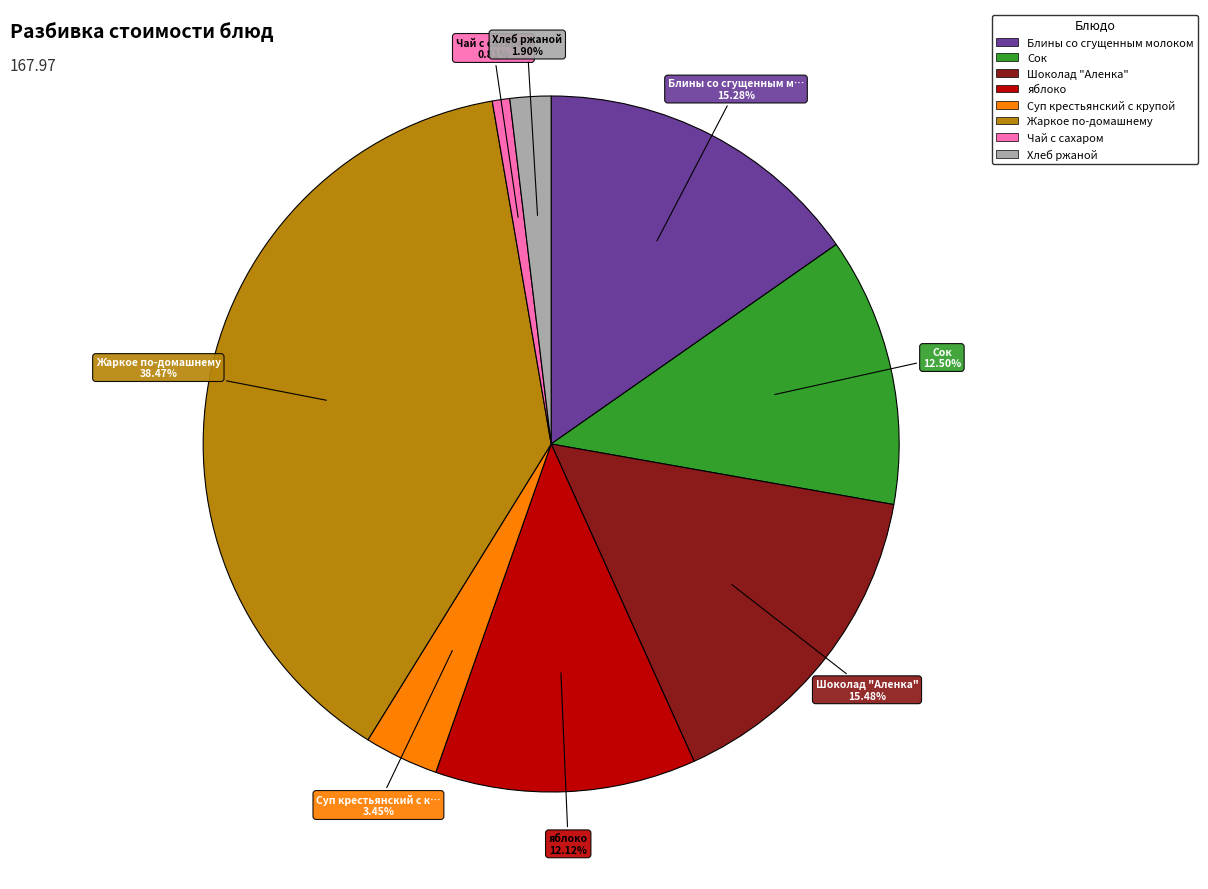

To the nearest percent, what is the difference between the largest and smallest slice percentages?

38%